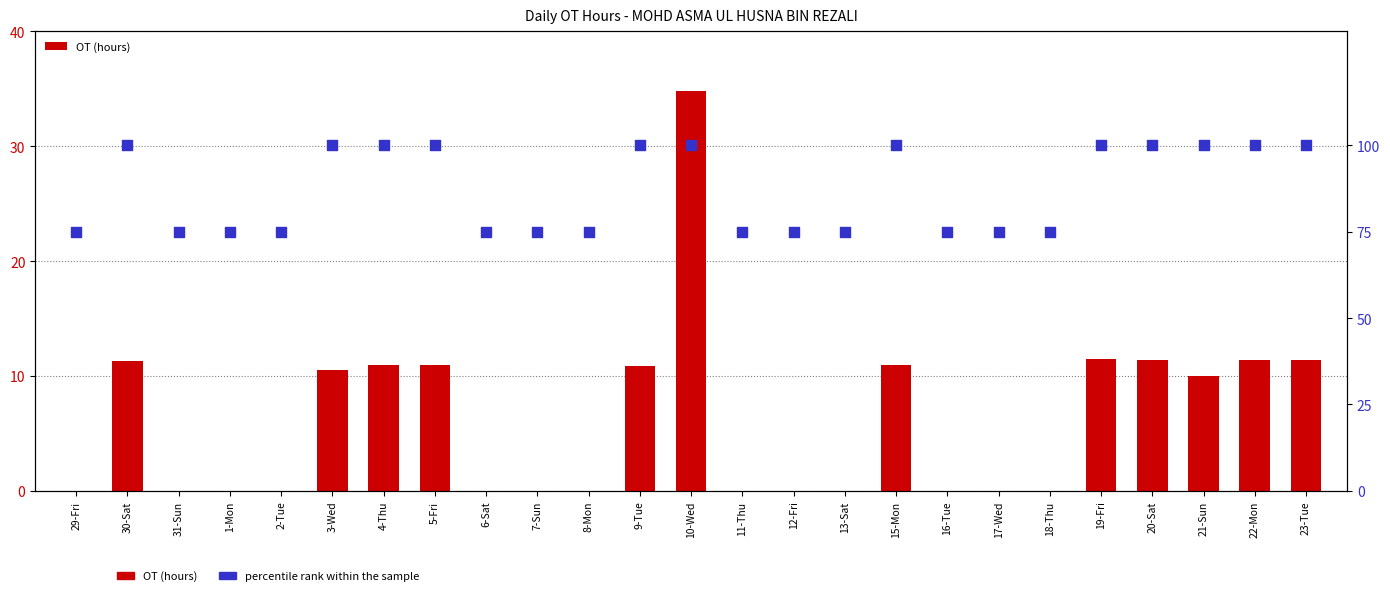

What is the total value across all series at 29-Fri?

75.0